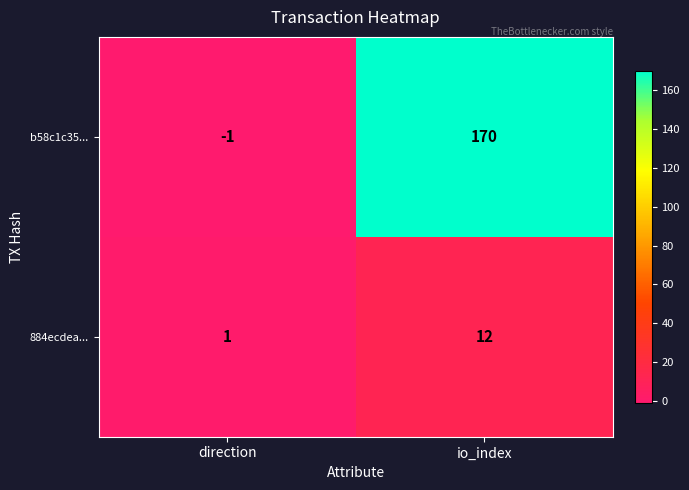

At which category does the chart reach its peak across all series?

io_index